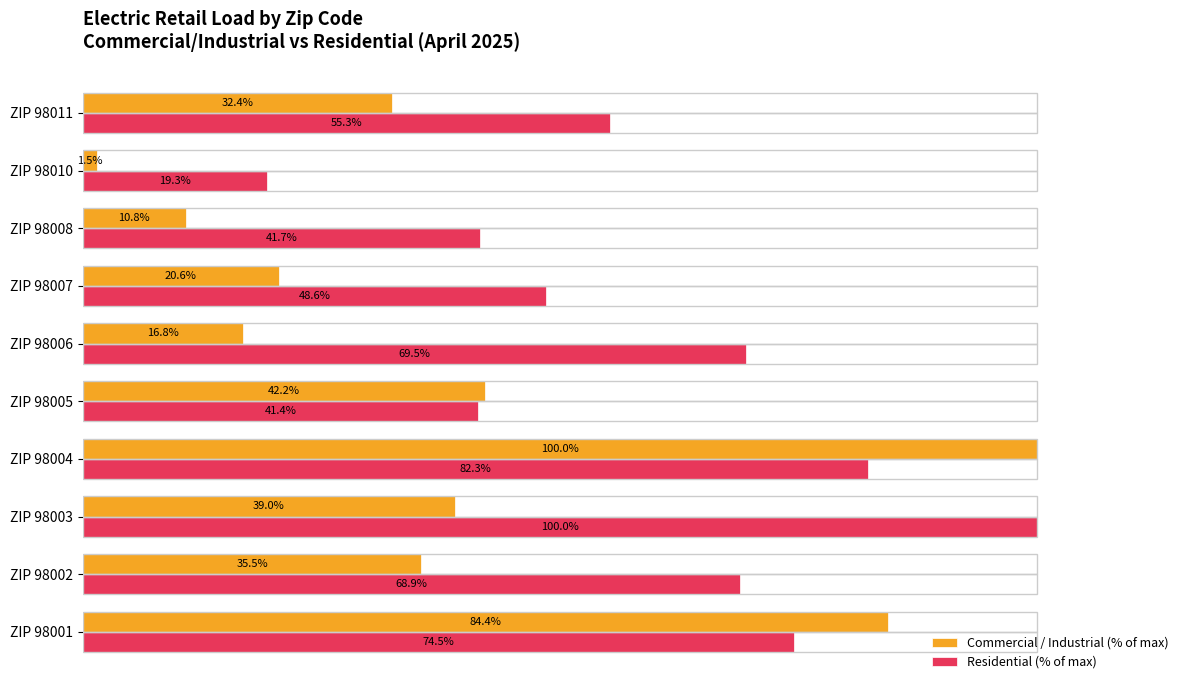

Which category has the lowest value across all series?

ZIP 98010